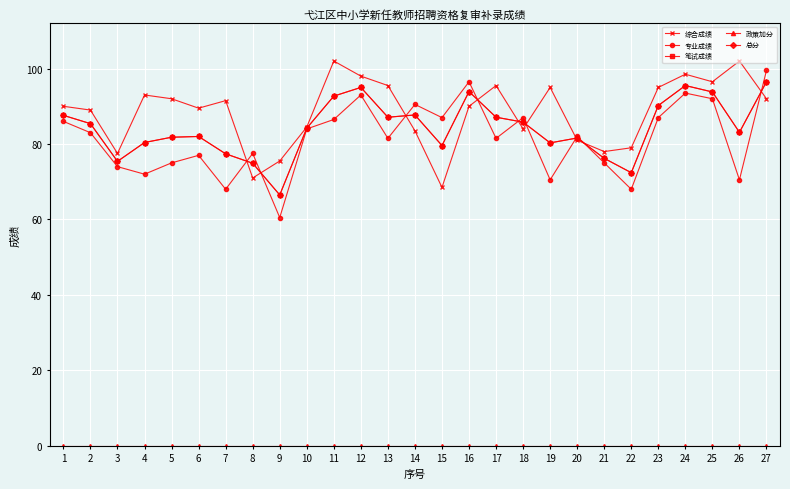

At which category does 总分 reach its first local valley?

3